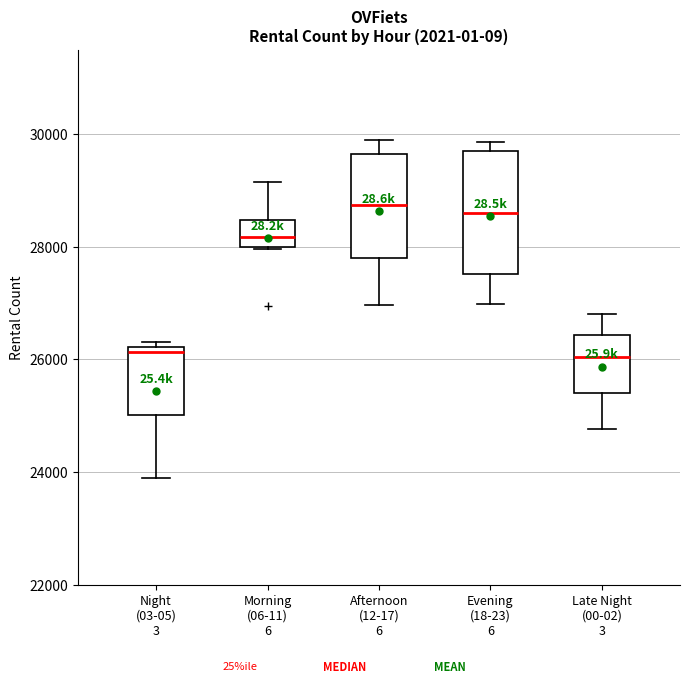

Where does the median line of the box for Afternoon (12-17) 6 sit on the y-axis? The values are not printed on the chart, so give them approximately, as read against the axis.

28800